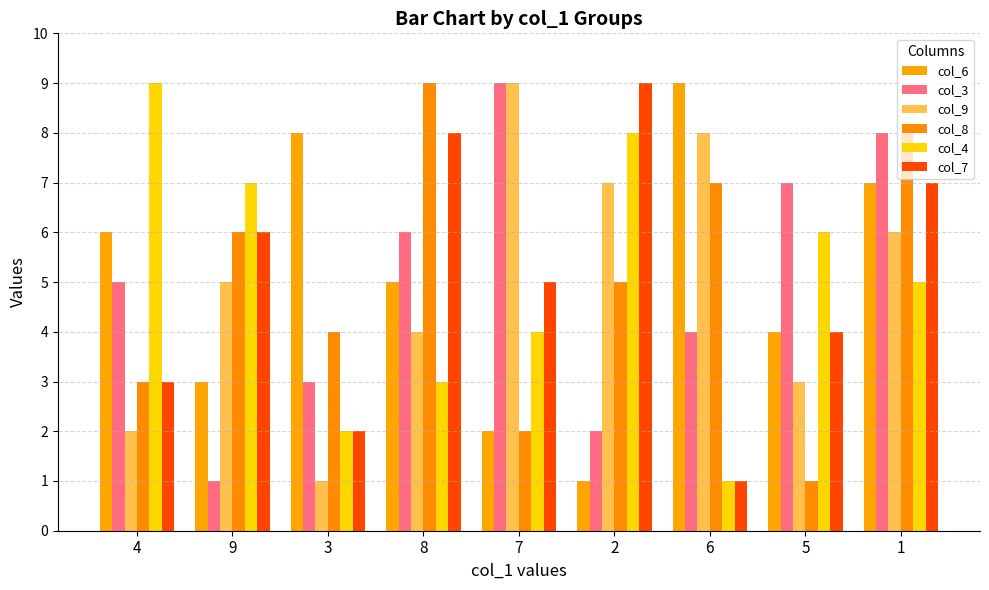

Reading left to right, list all the values displayed in this chart.

col_6: 4=6	9=3	3=8	8=5	7=2	2=1	6=9	5=4	1=7
col_3: 4=5	9=1	3=3	8=6	7=9	2=2	6=4	5=7	1=8
col_9: 4=2	9=5	3=1	8=4	7=9	2=7	6=8	5=3	1=6
col_8: 4=3	9=6	3=4	8=9	7=2	2=5	6=7	5=1	1=8
col_4: 4=9	9=7	3=2	8=3	7=4	2=8	6=1	5=6	1=5
col_7: 4=3	9=6	3=2	8=8	7=5	2=9	6=1	5=4	1=7